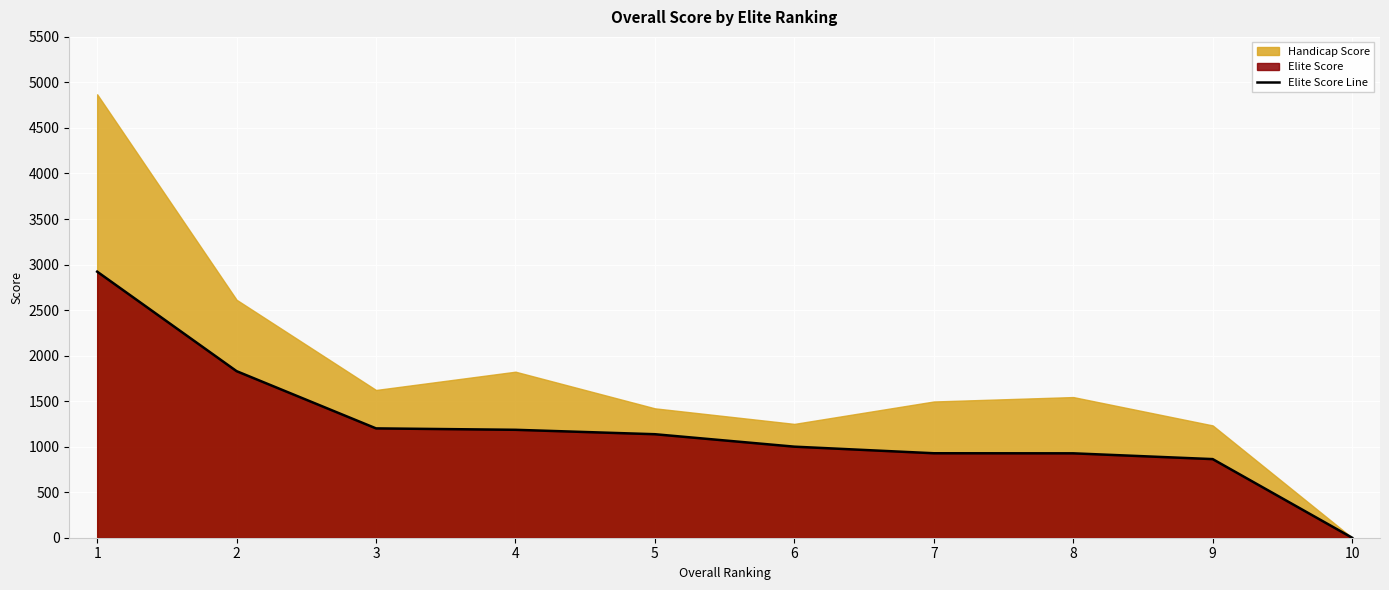

What is the average value?

1199.1